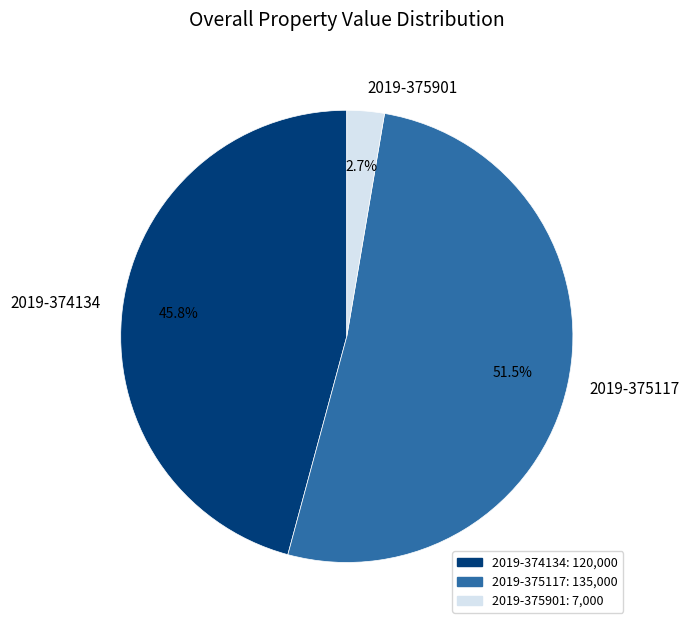

Which slice represents more than half of the pie?

2019-375117